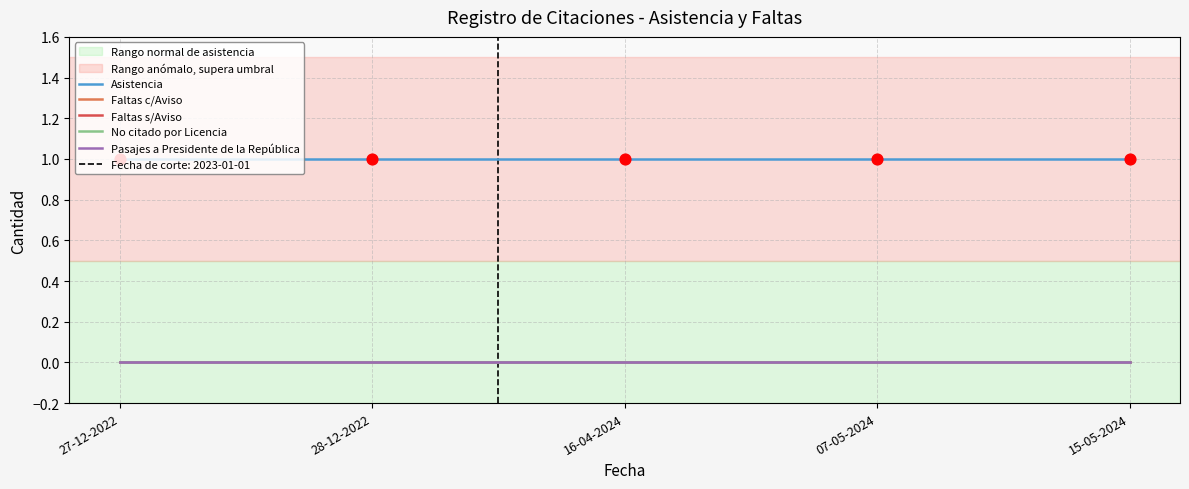

What is the total value across all series at 28-12-2022?

1